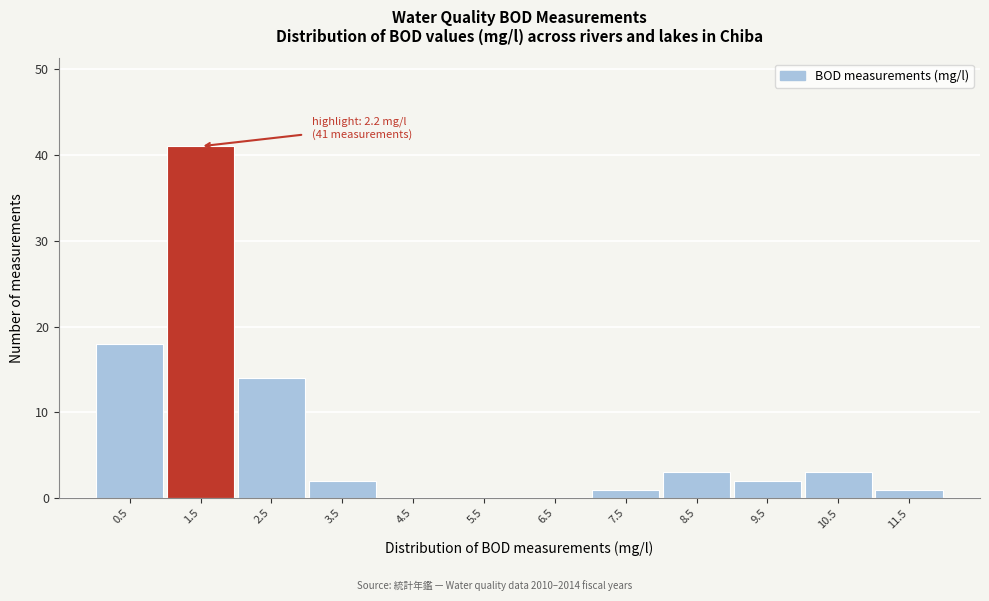

Reading left to right, what are all the values shown in this chart?

0.5=18	1.5=41	2.5=14	3.5=2	4.5=0	5.5=0	6.5=0	7.5=1	8.5=3	9.5=2	10.5=3	11.5=1